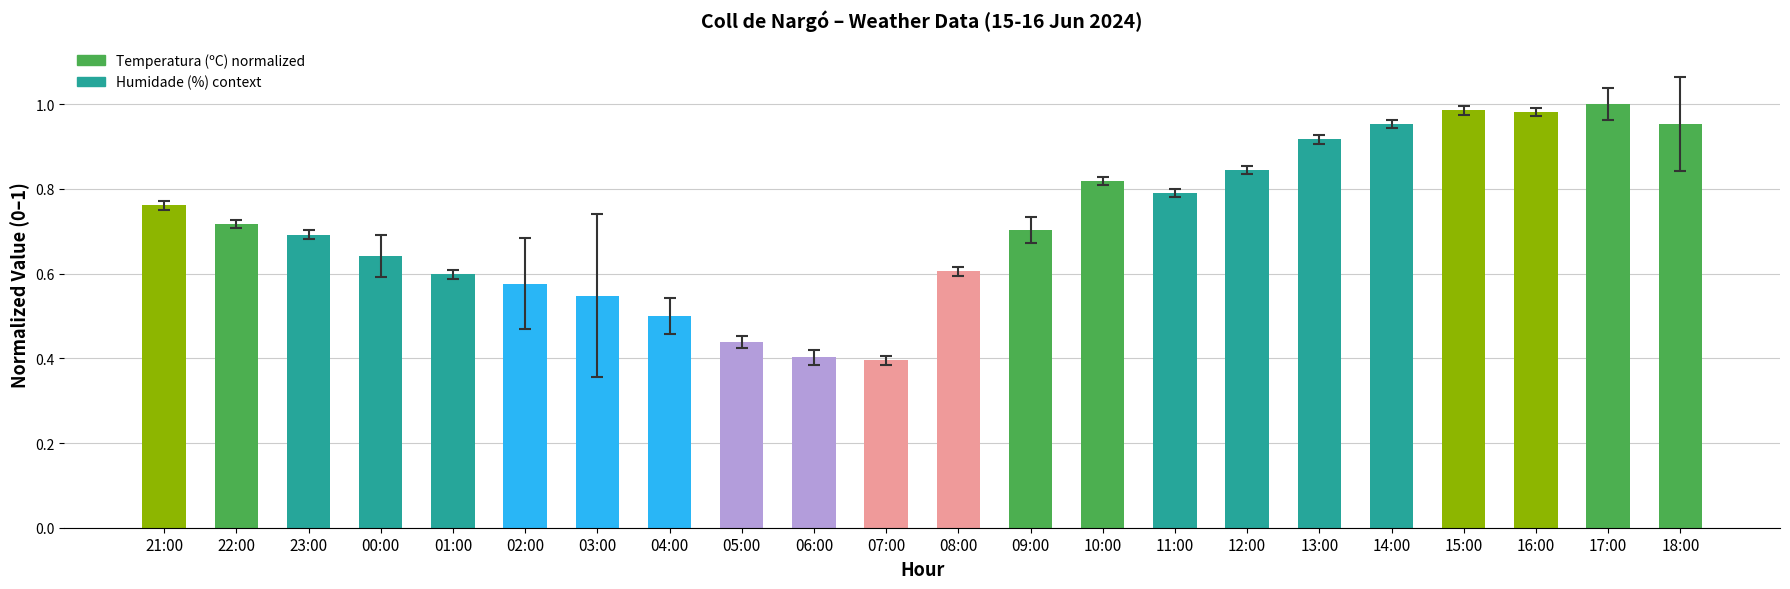

Between 16:00 and 08:00, which is larger?

16:00